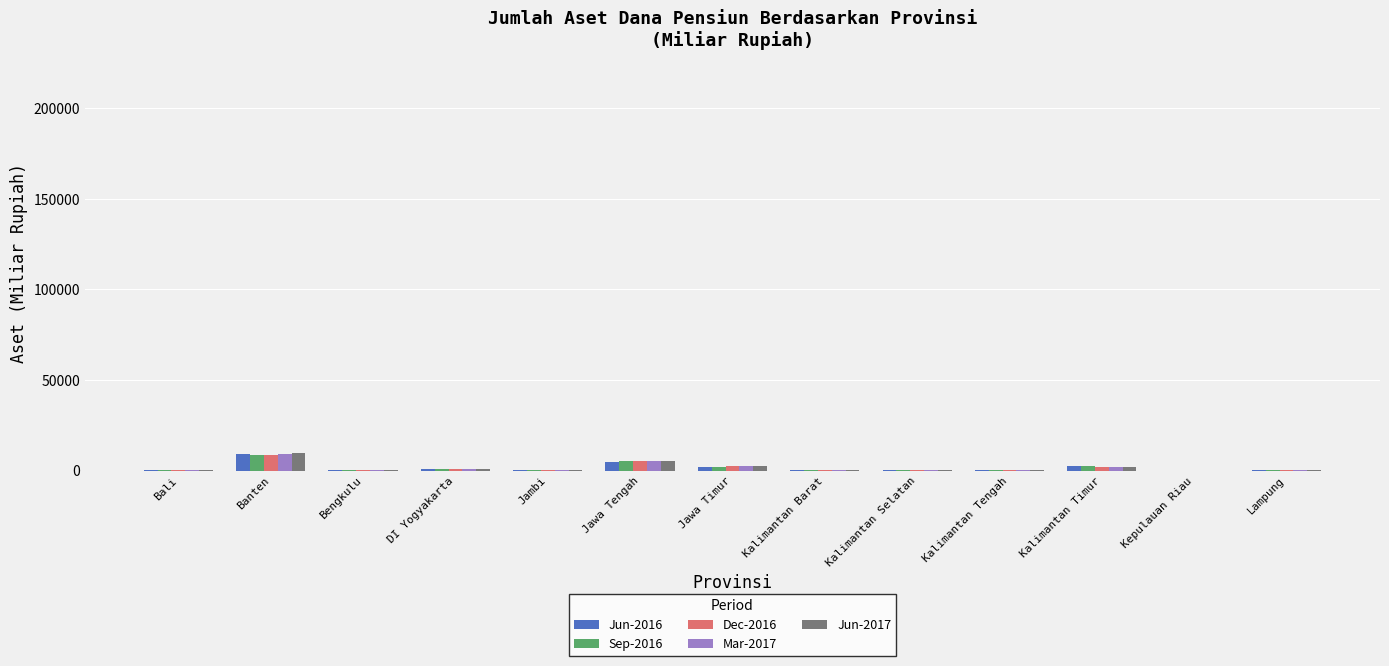

Is the value of Jun-2017 at Jawa Tengah greater than the value of Jun-2016 at Bali?

Yes